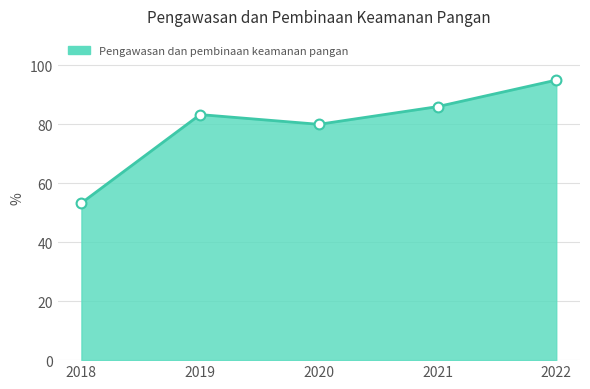

What is the change in value from 2018 to 2020?

+26.7